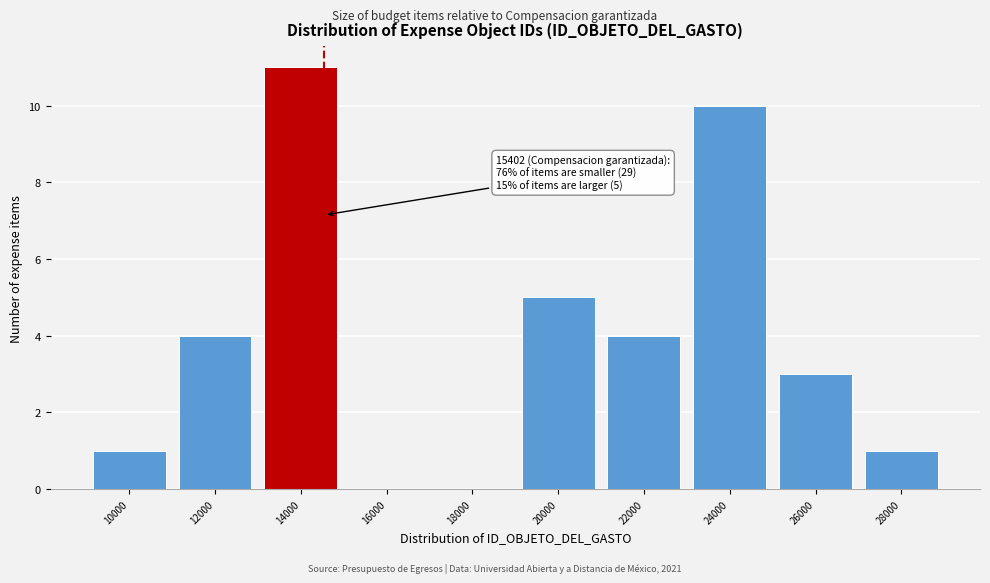

Reading right to left, extract all data points from this chart.

28000=1	26000=3	24000=10	22000=4	20000=5	18000=0	16000=0	14000=11	12000=4	10000=1